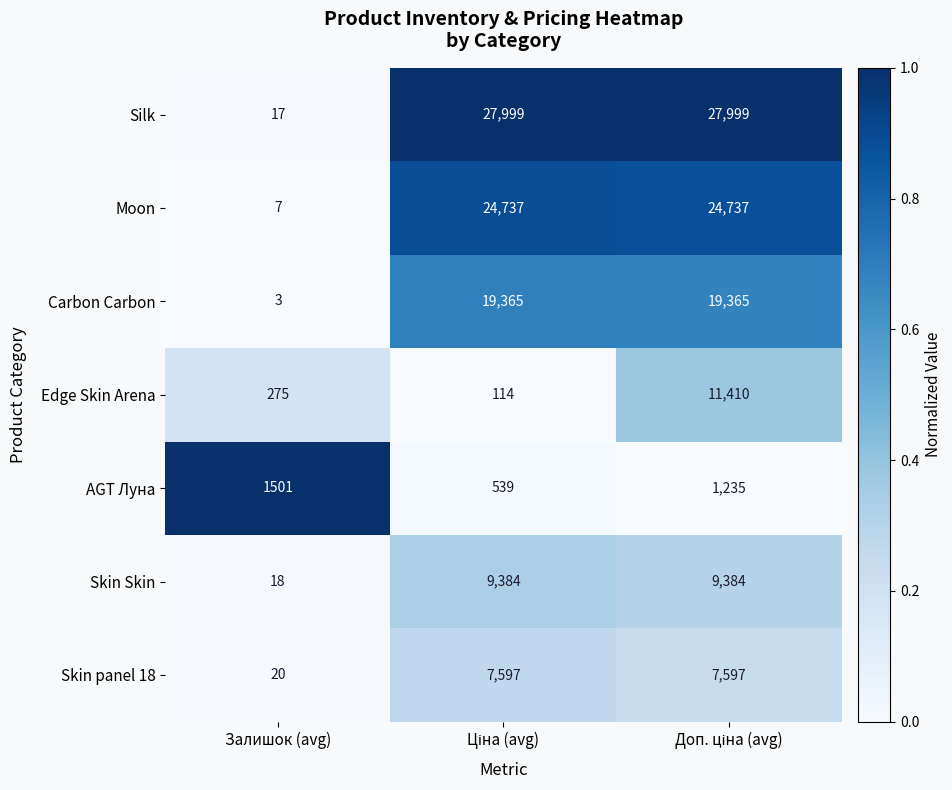

Reading left to right, extract all data points from this chart.

Silk: 17	27999	27999
Moon: 7	24737	24737
Carbon Carbon: 3	19365	19365
Edge Skin Arena: 275	114	11410
AGT Луна: 1501	539	1235
Skin Skin: 18	9384	9384
Skin panel 18: 20	7597	7597